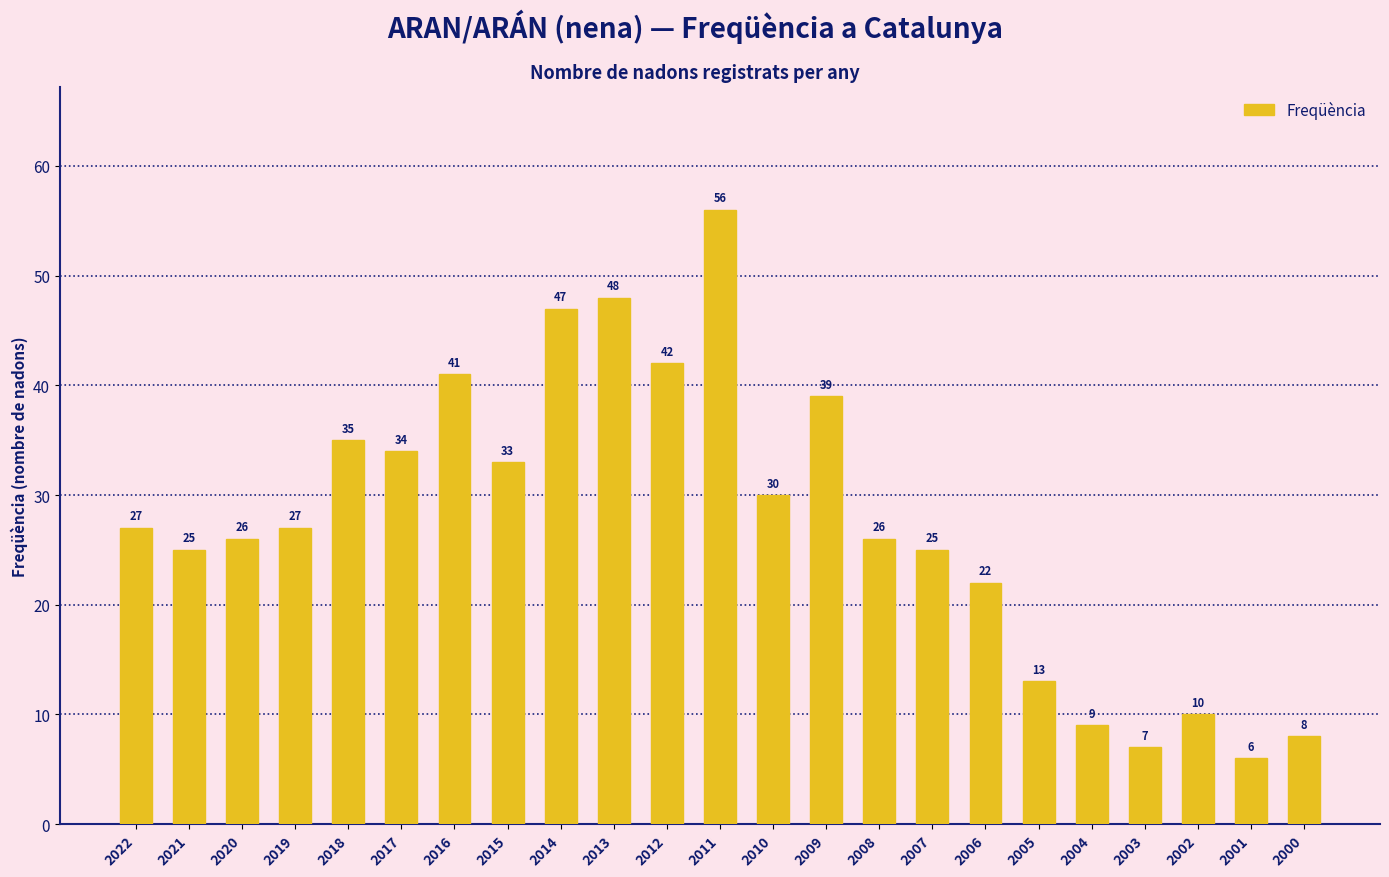

What is the value of the 20th bar from the left?

7